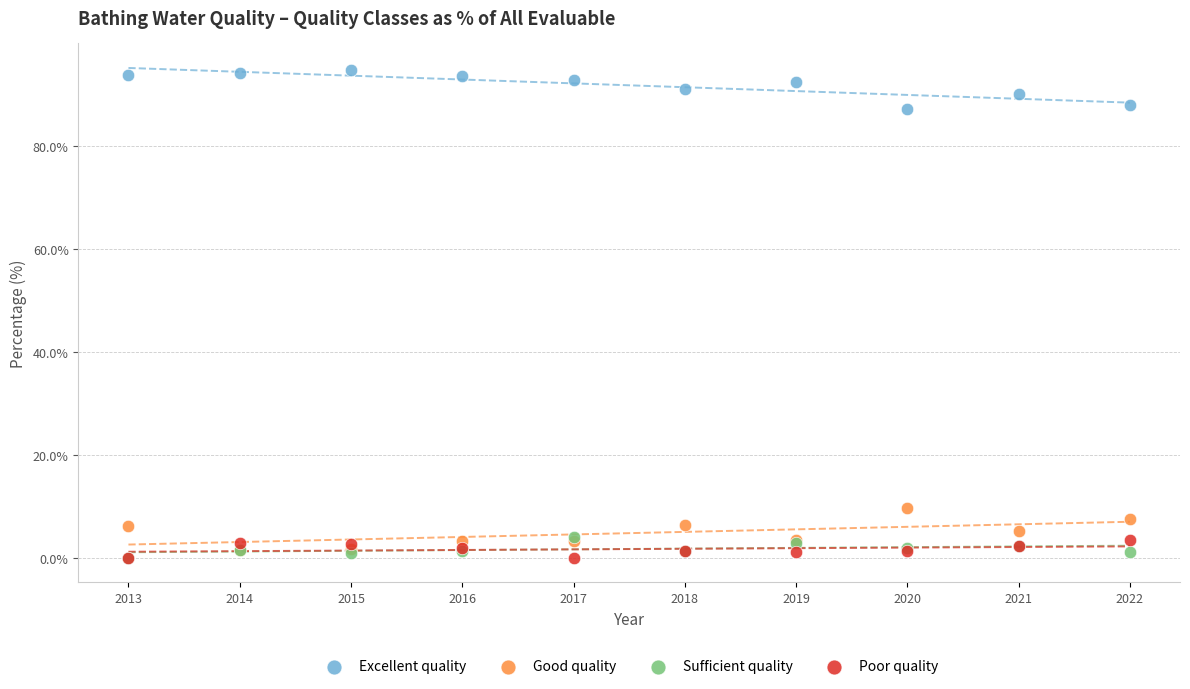

Which series reaches the maximum Y coordinate?

Excellent quality